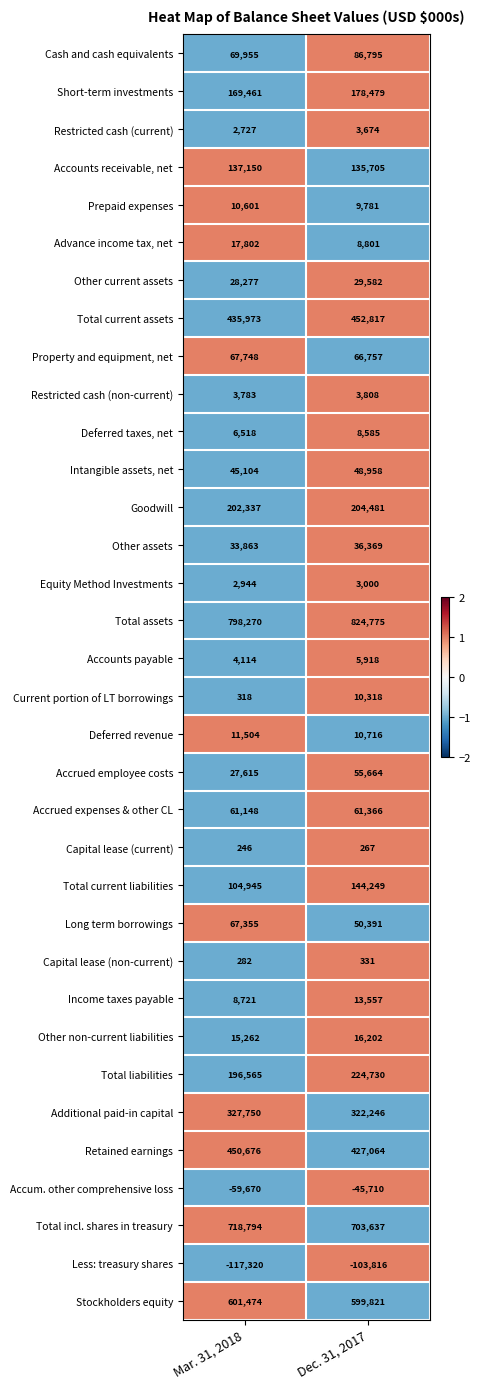

What is the smallest value displayed?

-117320